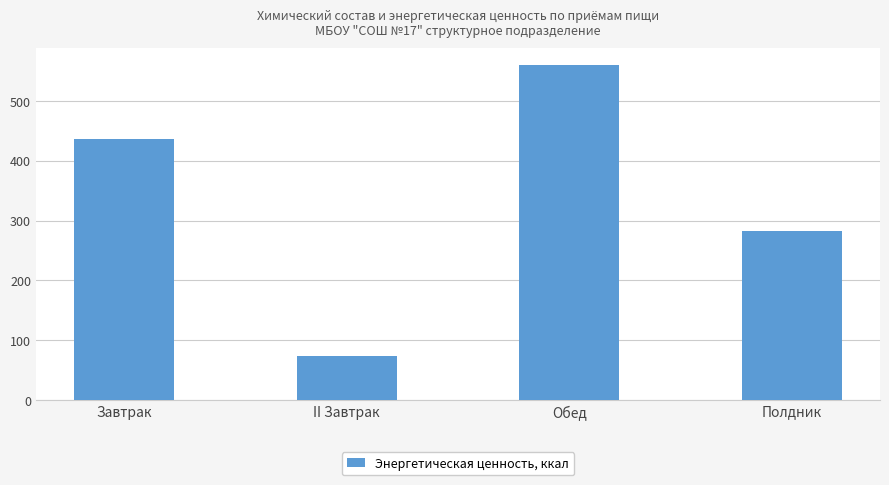

Approximately how many times larger is the value at Полдник compared to II Завтрак?

3.8